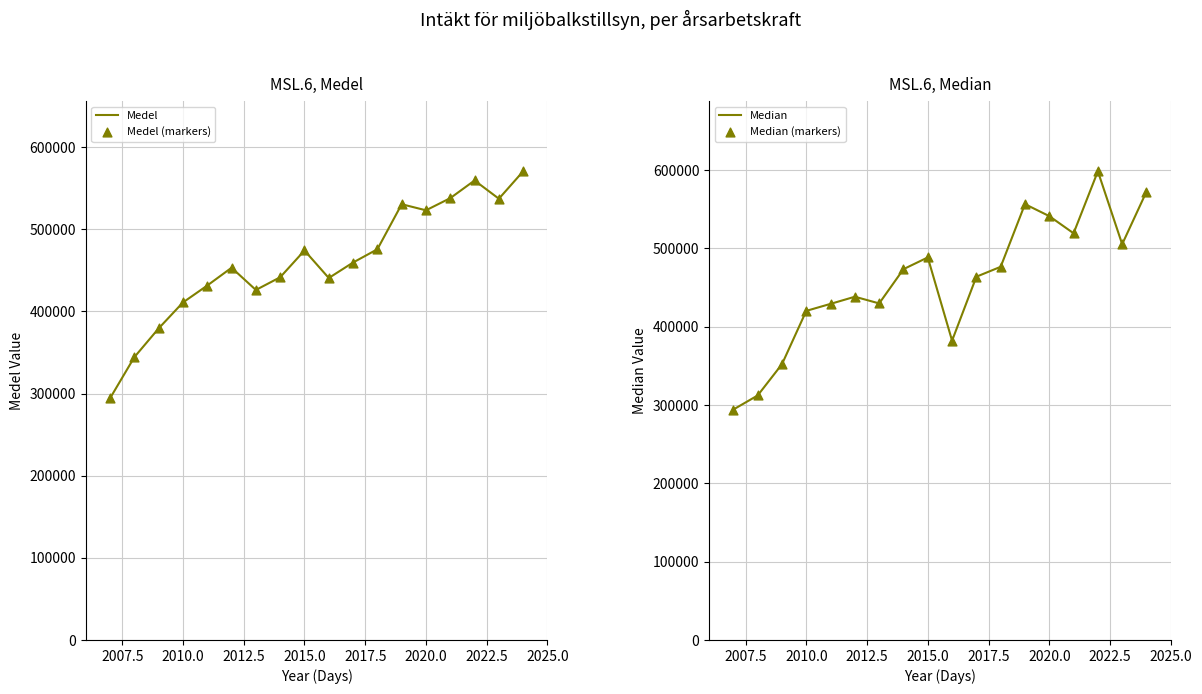

Which series reaches the minimum Y coordinate?

Medel